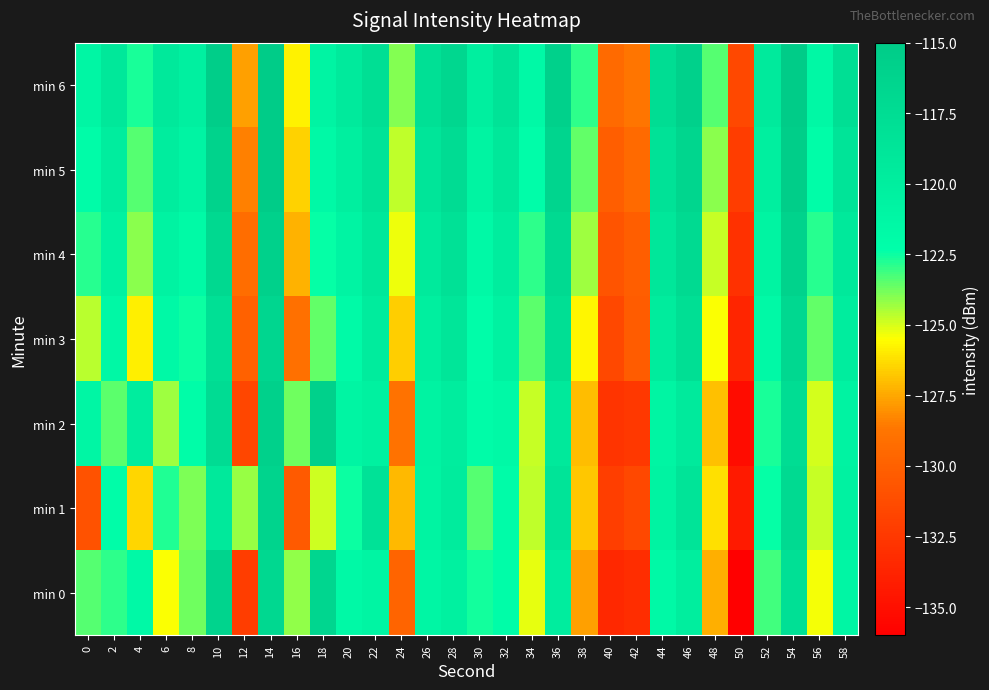

Which series changed the most between 38 and 56?

min 0